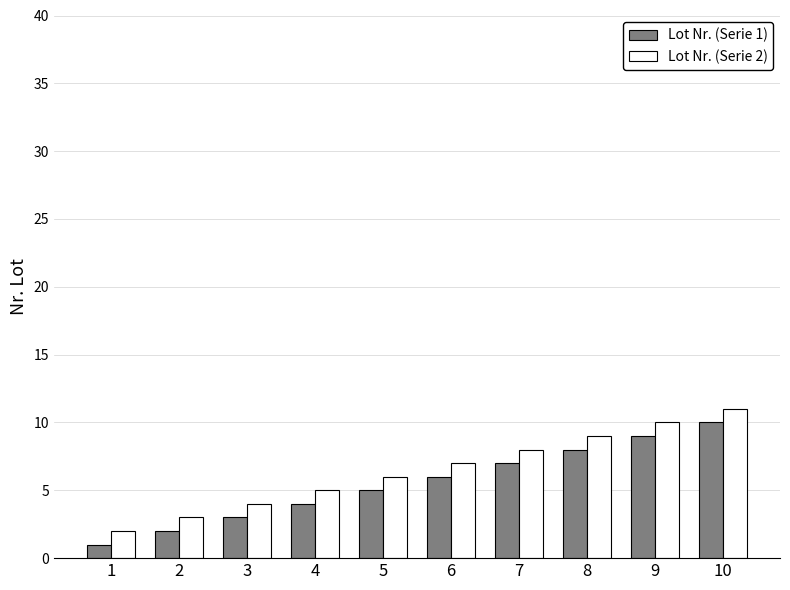

Count the number of data series in this chart.

2